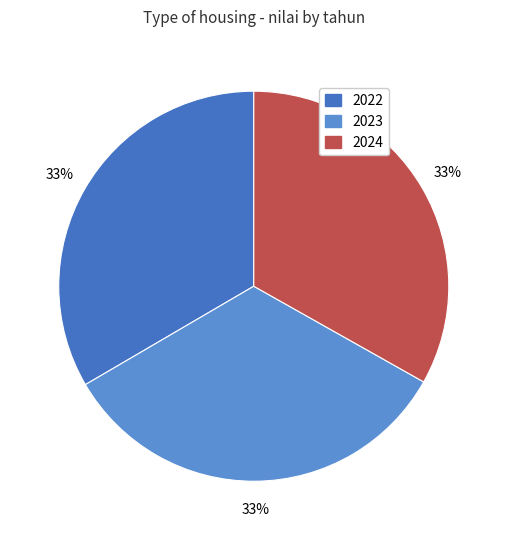

Which category has the biggest portion of the pie?

2022